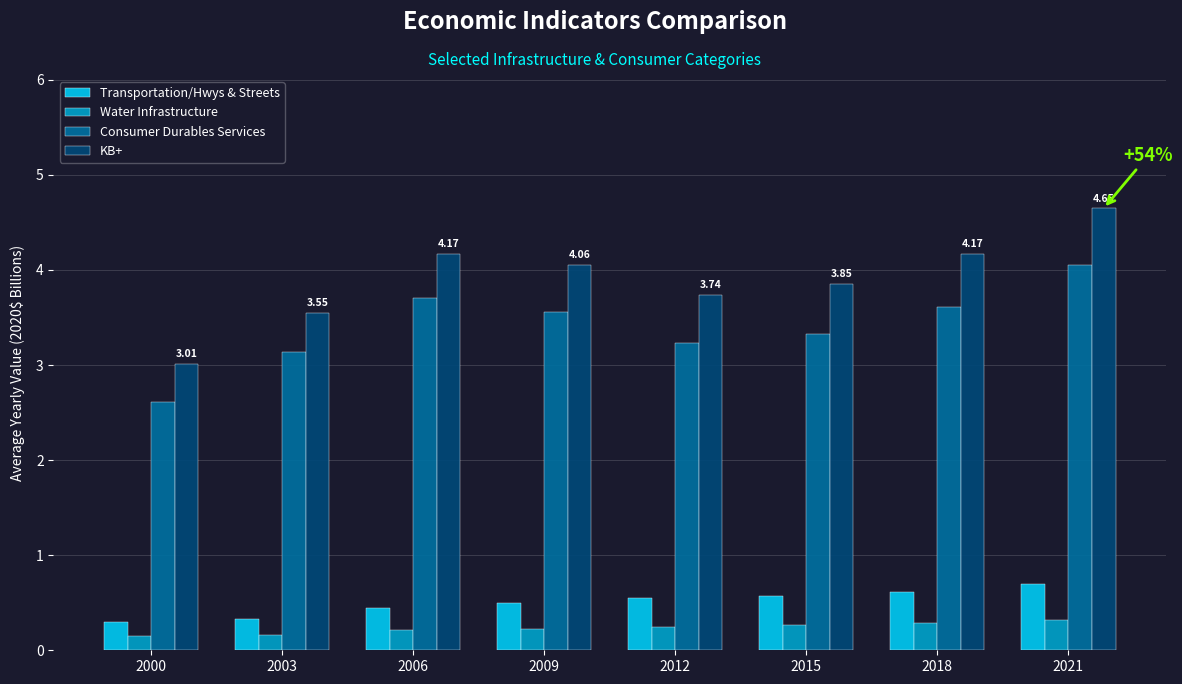

Is it true that KB+ equals 7.1 at 2021?

False